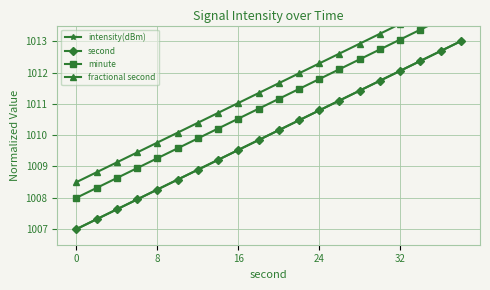

What is the spread (max minus min) of values at 19?

1.5